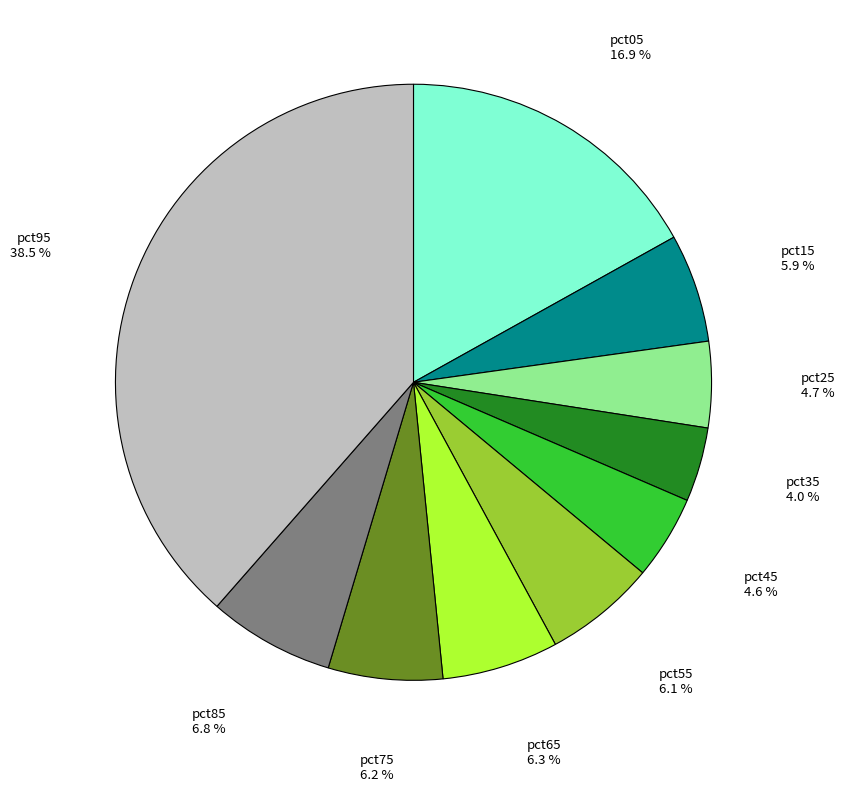

Does any single category account for the majority?

No